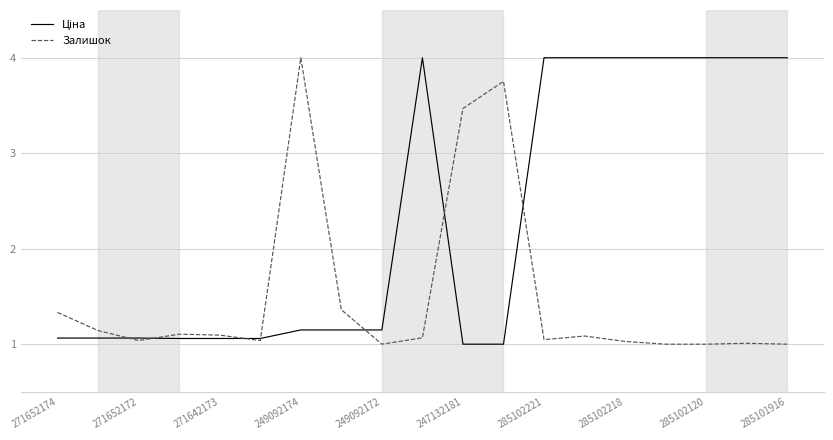

What is the greatest value displayed?

4.0